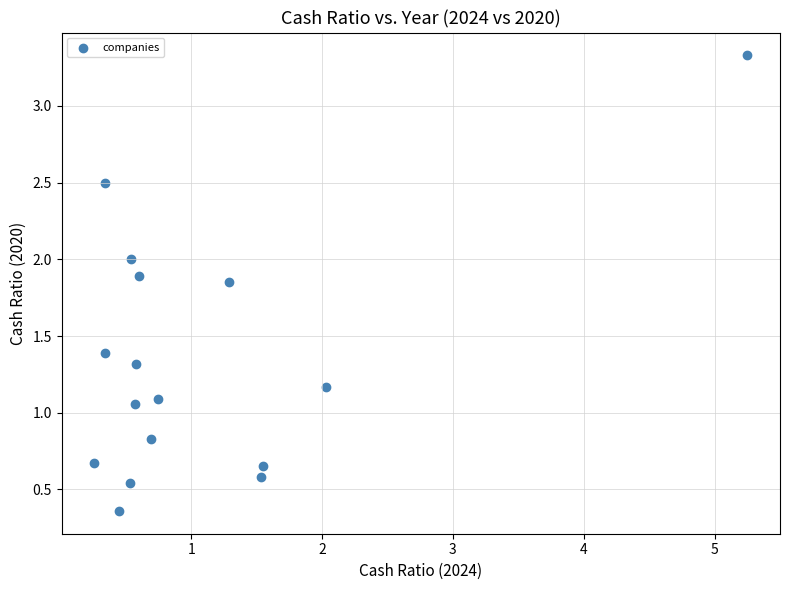

What is the range of X values (max minus min)?

5.0